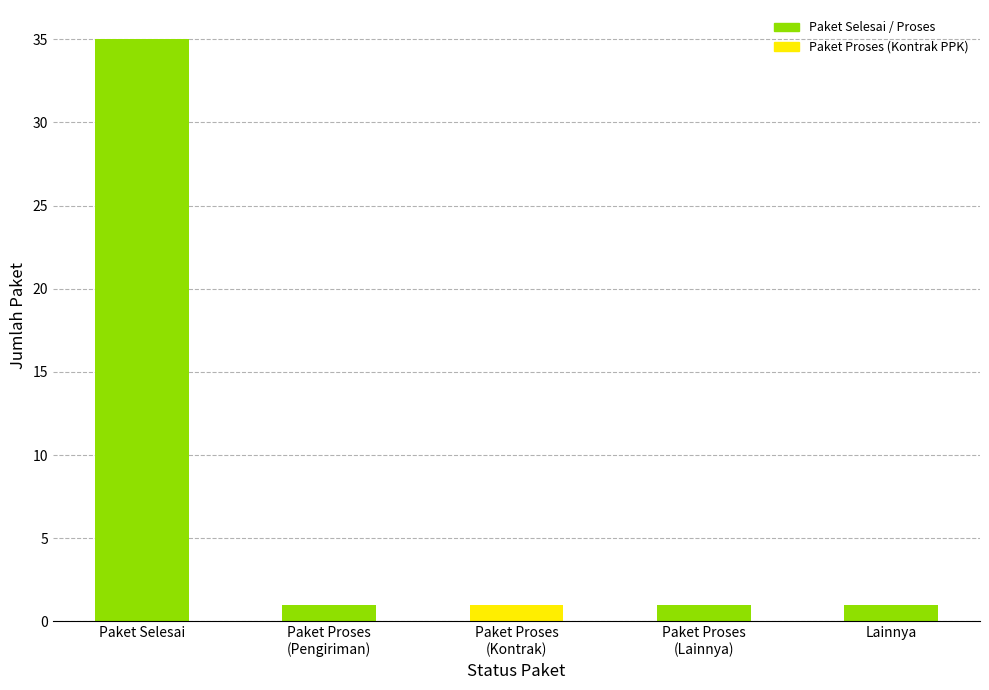

Reading left to right, extract all data points from this chart.

35	1	1	1	1